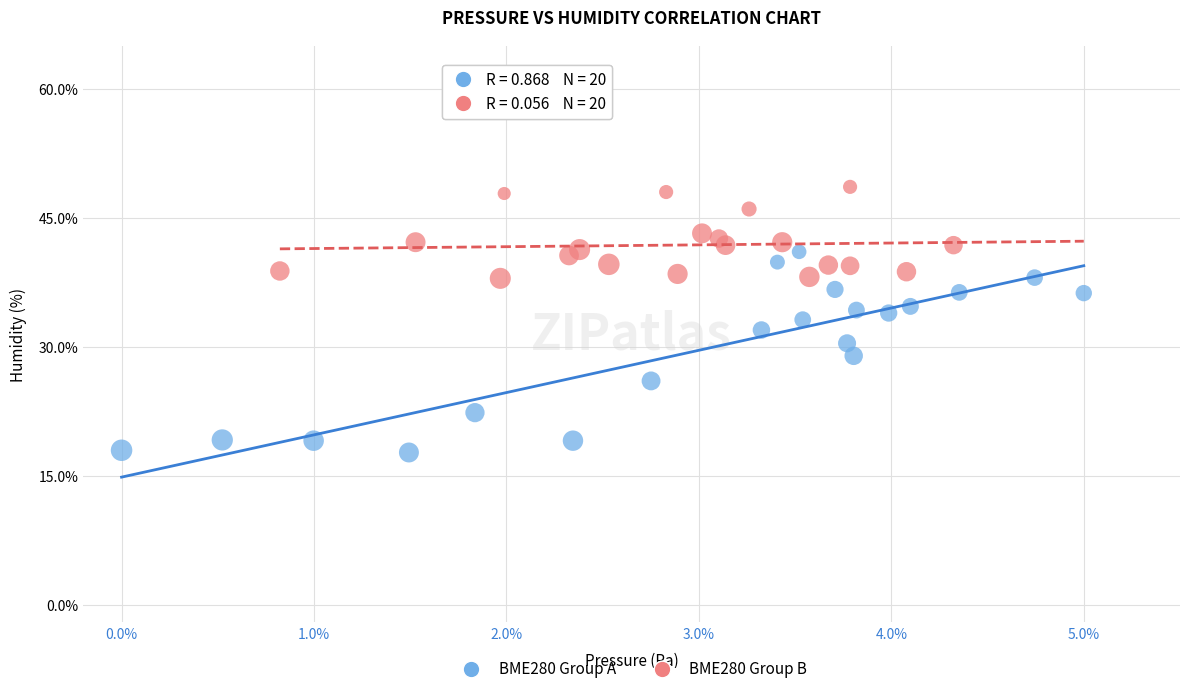

Which series contains the lowest Y value?

BME280 Group A